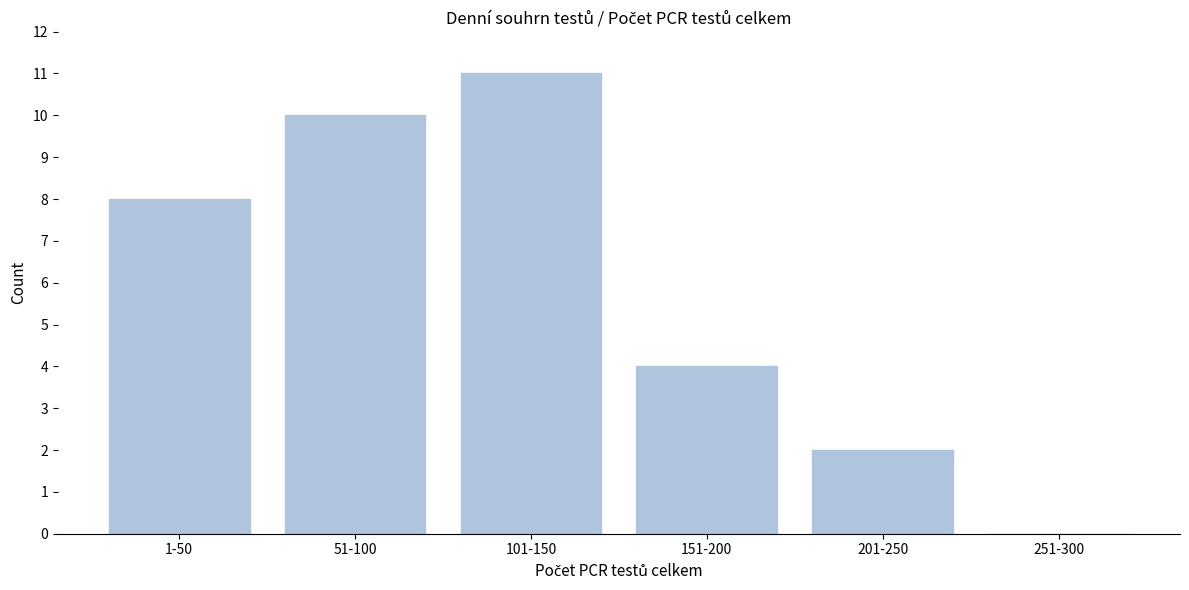

Reading right to left, list all the values displayed in this chart.

251-300=0	201-250=2	151-200=4	101-150=11	51-100=10	1-50=8